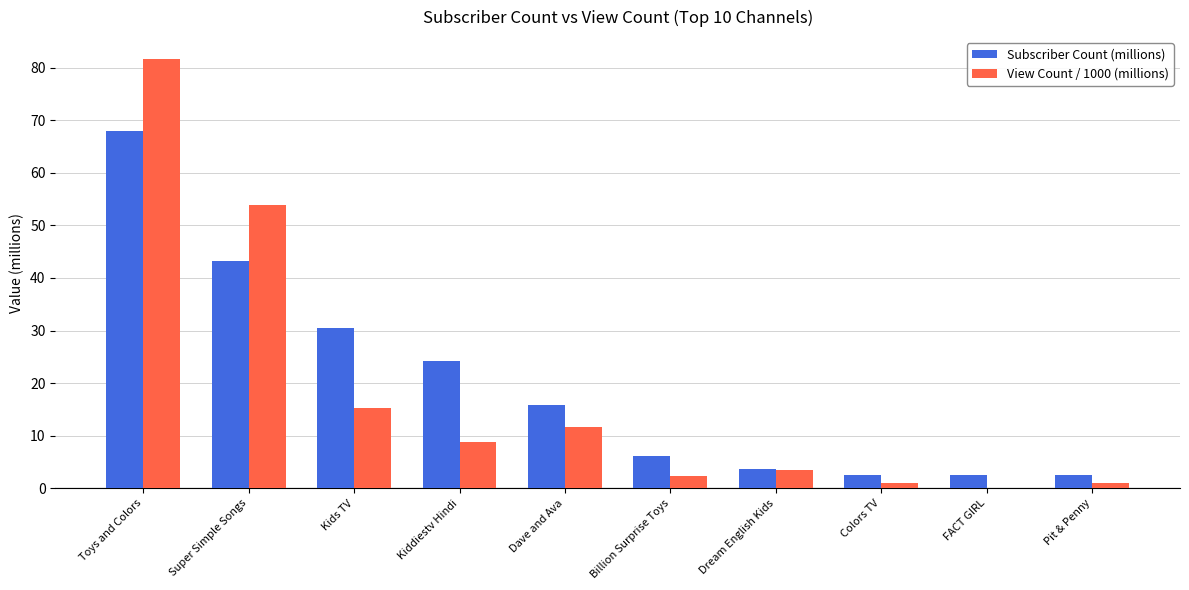

What is the sum of all Subscriber Count (millions) values?

199.1